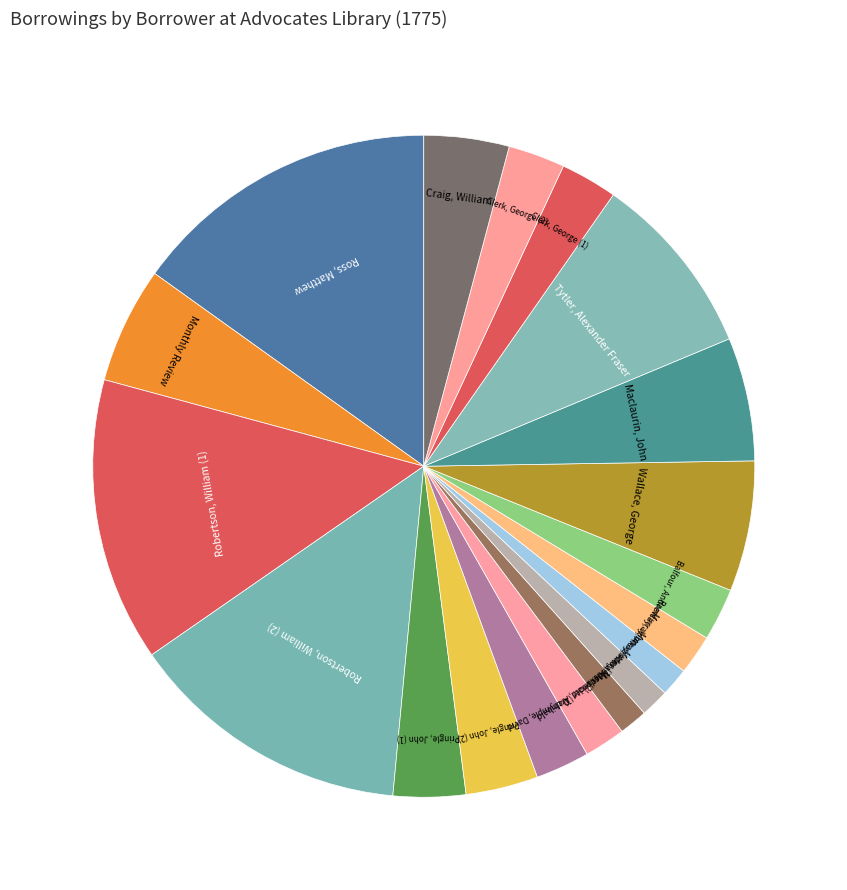

Is the sum of Macdonald, Archibald and Ross, Matthew greater than half?

No